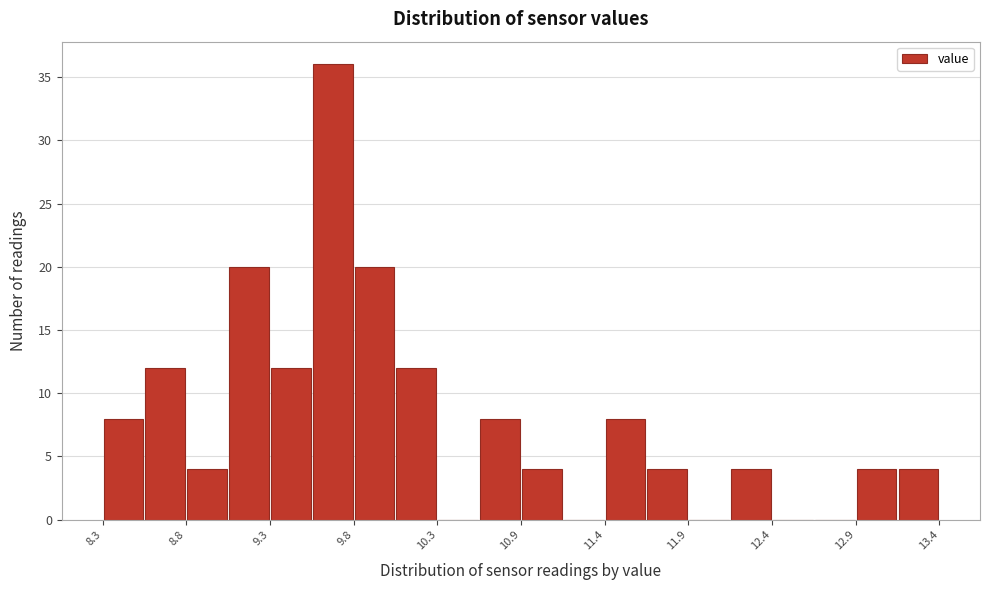

Read against the x-axis, roughly where is the centre of the tallest bar?

9.7